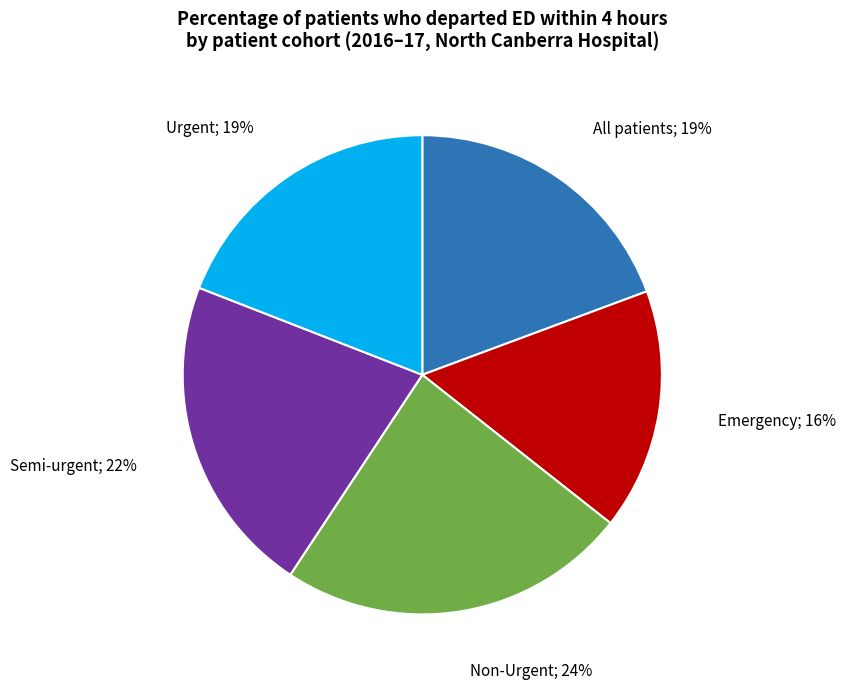

Is there any slice that represents more than half of the pie?

No